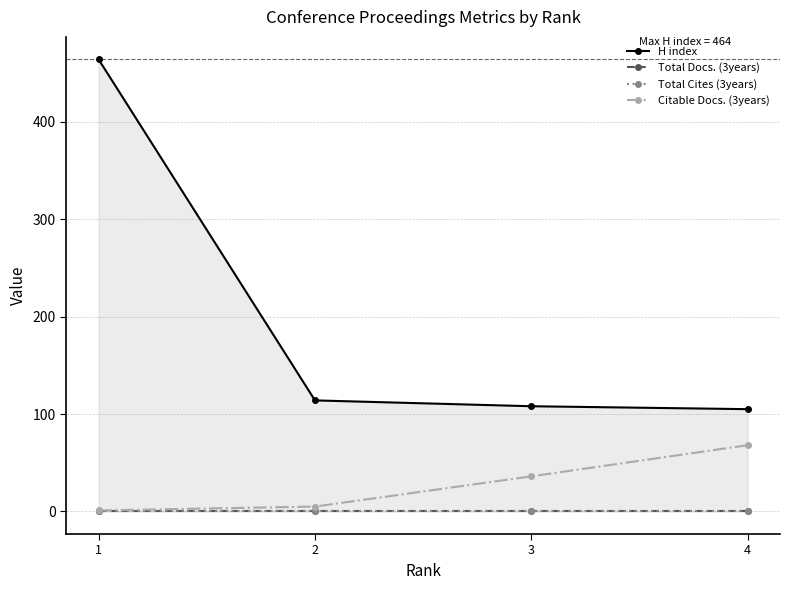

Does the chart display data point markers on the line(s)?

Yes